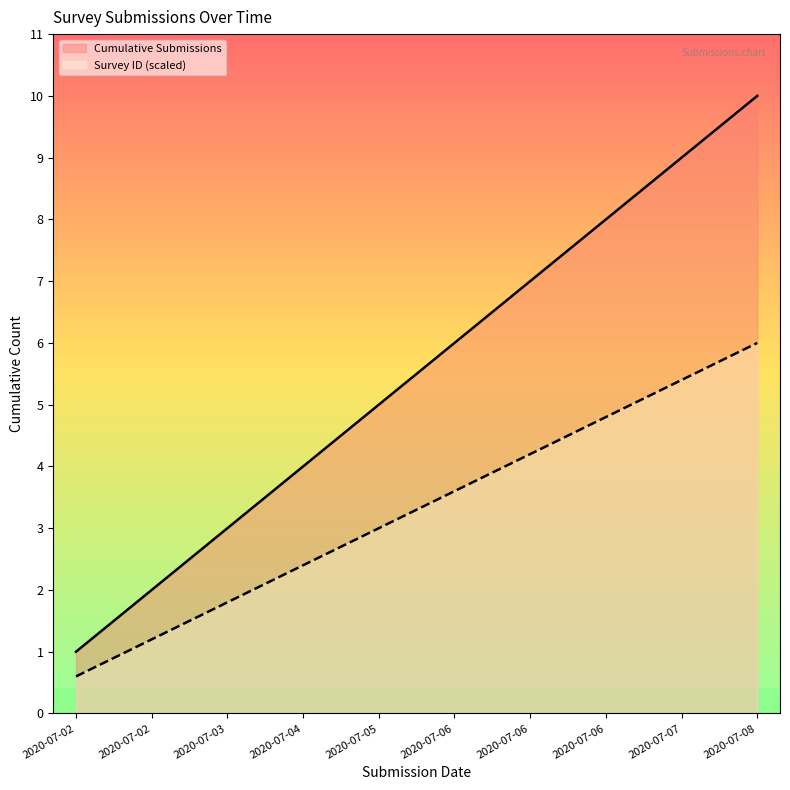

What is the total value across all series at 2020-07-06?

9.6